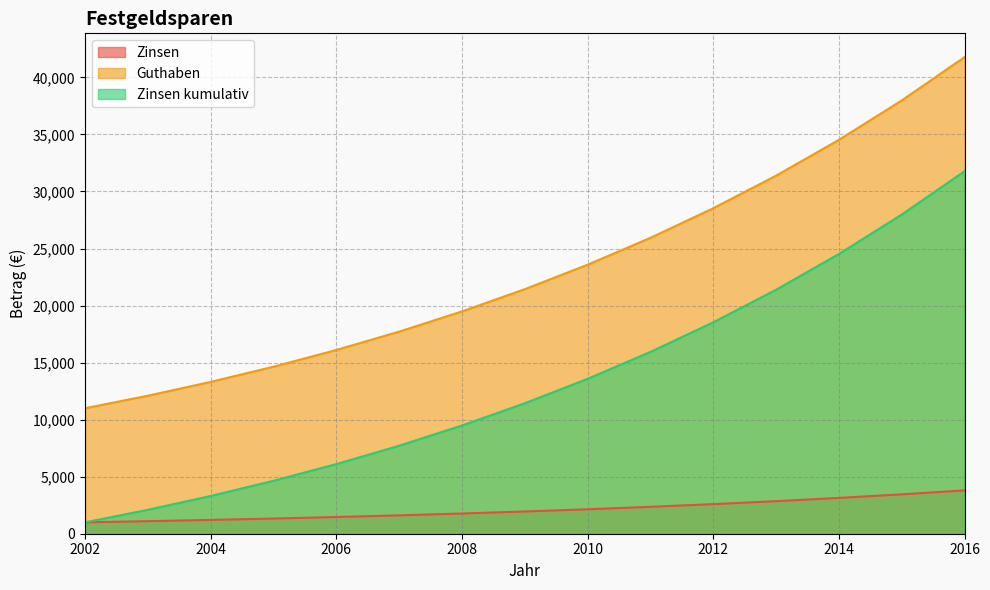

Where is Zinsen nearest to the value 2398?

2011